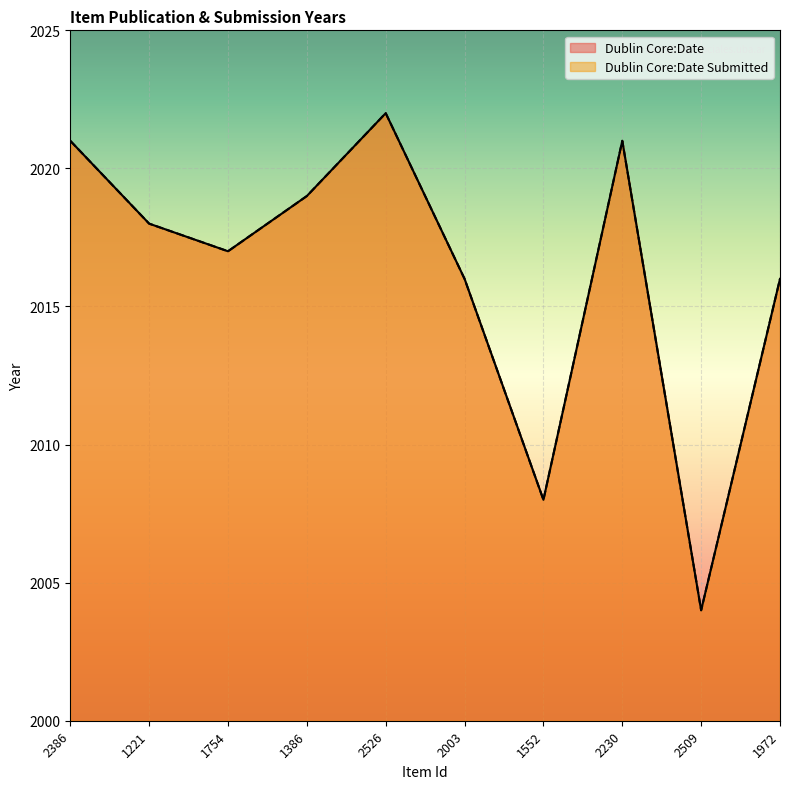

What is the difference between the maximum and second lowest values in the Dublin Core:Date Submitted series?

14